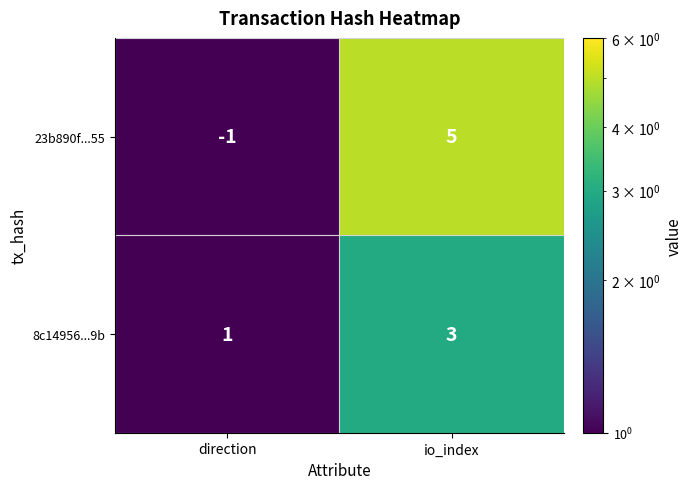

Which label corresponds to the smallest value in the chart?

direction